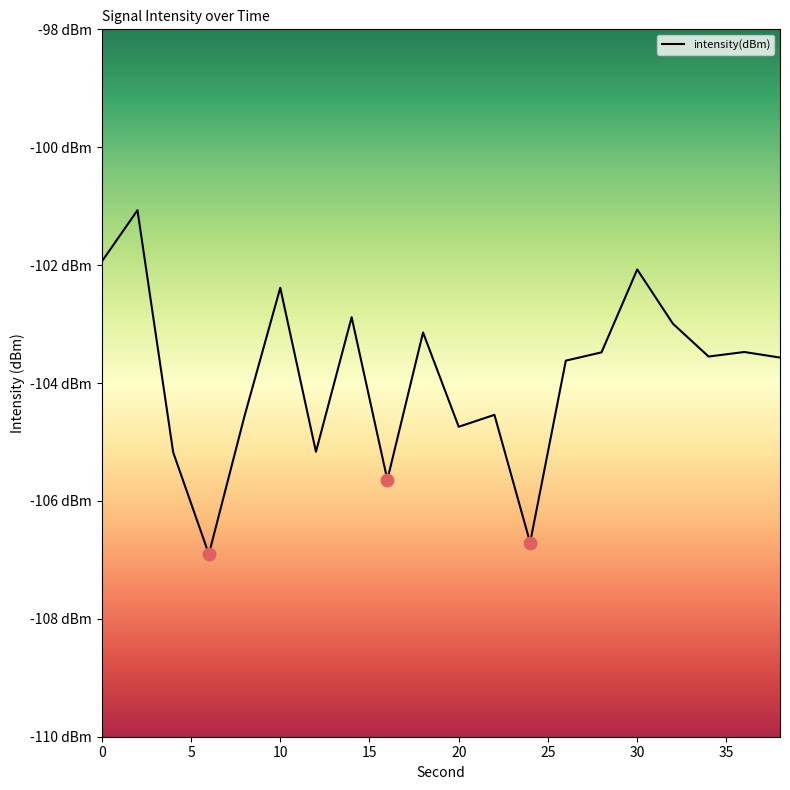

Does the chart have visible grid lines?

No